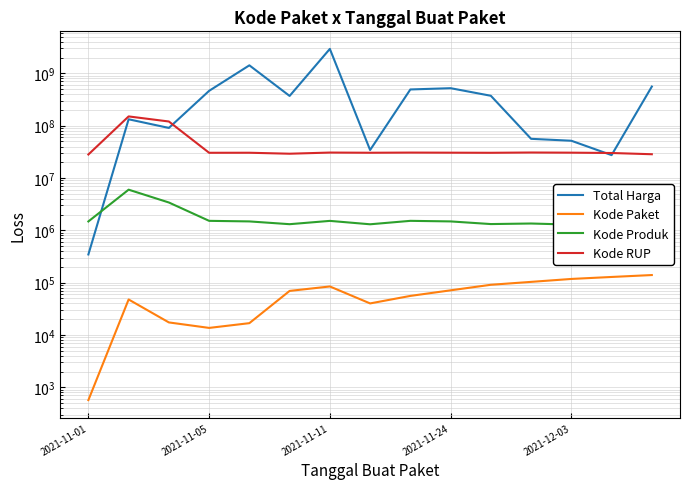

What is the highest value of the Total Harga series?

2939363240